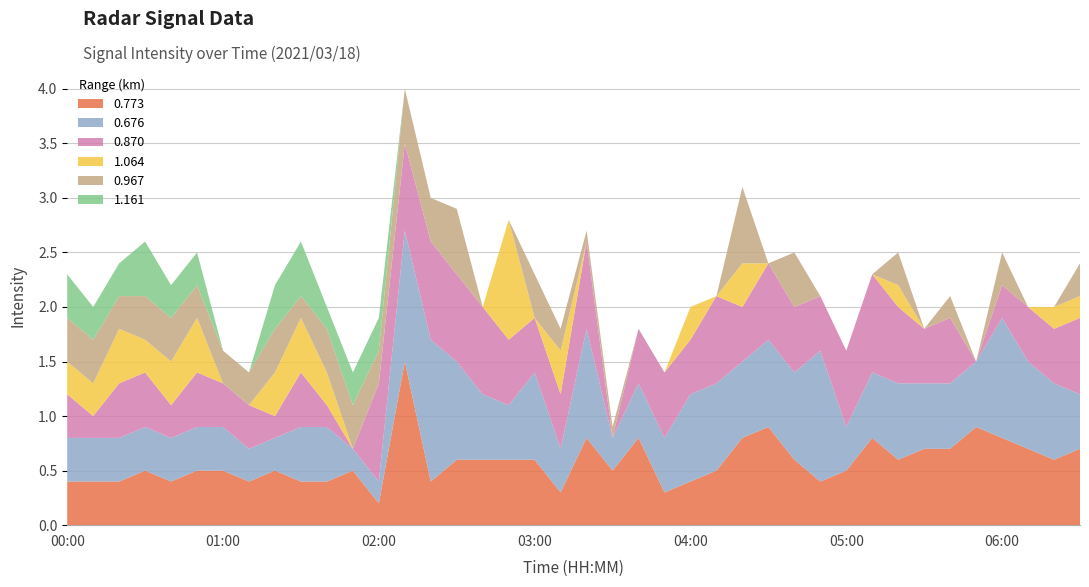

Reading left to right, what are all the values shown in this chart?

0.773: 00:00=0.4	00:10=0.4	00:20=0.4	00:30=0.5	00:40=0.4	00:50=0.5	01:00=0.5	01:10=0.4	01:20=0.5	01:30=0.4	01:40=0.4	01:50=0.5	02:00=0.2	02:10=1.5	02:20=0.4	02:30=0.6	02:40=0.6	02:50=0.6	03:00=0.6	03:10=0.3	03:20=0.8	03:30=0.5	03:40=0.8	03:50=0.3	04:00=0.4	04:10=0.5	04:20=0.8	04:30=0.9	04:40=0.6	04:50=0.4	05:00=0.5	05:10=0.8	05:20=0.6	05:30=0.7	05:40=0.7	05:50=0.9	06:00=0.8	06:10=0.7	06:20=0.6	06:30=0.7
0.676: 00:00=0.4	00:10=0.4	00:20=0.4	00:30=0.4	00:40=0.4	00:50=0.4	01:00=0.4	01:10=0.3	01:20=0.3	01:30=0.5	01:40=0.5	01:50=0.2	02:00=0.2	02:10=1.2	02:20=1.3	02:30=0.9	02:40=0.6	02:50=0.5	03:00=0.8	03:10=0.4	03:20=1.0	03:30=0.3	03:40=0.5	03:50=0.5	04:00=0.8	04:10=0.8	04:20=0.7	04:30=0.8	04:40=0.8	04:50=1.2	05:00=0.4	05:10=0.6	05:20=0.7	05:30=0.6	05:40=0.6	05:50=0.6	06:00=1.1	06:10=0.8	06:20=0.7	06:30=0.5
0.870: 00:00=0.4	00:10=0.2	00:20=0.5	00:30=0.5	00:40=0.3	00:50=0.5	01:00=0.4	01:10=0.4	01:20=0.2	01:30=0.5	01:40=0.2	01:50=0.0	02:00=0.9	02:10=0.8	02:20=0.9	02:30=0.8	02:40=0.8	02:50=0.6	03:00=0.5	03:10=0.5	03:20=0.8	03:30=0.0	03:40=0.5	03:50=0.6	04:00=0.5	04:10=0.8	04:20=0.5	04:30=0.7	04:40=0.6	04:50=0.5	05:00=0.7	05:10=0.9	05:20=0.7	05:30=0.5	05:40=0.6	05:50=0.0	06:00=0.3	06:10=0.5	06:20=0.5	06:30=0.7
1.064: 00:00=0.3	00:10=0.3	00:20=0.5	00:30=0.3	00:40=0.4	00:50=0.5	01:00=0.0	01:10=0.0	01:20=0.4	01:30=0.5	01:40=0.3	01:50=0.0	02:00=0.0	02:10=0.0	02:20=0.0	02:30=0.0	02:40=0.0	02:50=1.1	03:00=0.0	03:10=0.4	03:20=0.0	03:30=0.0	03:40=0.0	03:50=0.0	04:00=0.3	04:10=0.0	04:20=0.4	04:30=0.0	04:40=0.0	04:50=0.0	05:00=0.0	05:10=0.0	05:20=0.2	05:30=0.0	05:40=0.0	05:50=0.0	06:00=0.0	06:10=0.0	06:20=0.2	06:30=0.2
0.967: 00:00=0.4	00:10=0.4	00:20=0.3	00:30=0.4	00:40=0.4	00:50=0.3	01:00=0.3	01:10=0.3	01:20=0.4	01:30=0.2	01:40=0.4	01:50=0.4	02:00=0.3	02:10=0.5	02:20=0.4	02:30=0.6	02:40=0.0	02:50=0.0	03:00=0.4	03:10=0.2	03:20=0.1	03:30=0.1	03:40=0.0	03:50=0.0	04:00=0.0	04:10=0.0	04:20=0.7	04:30=0.0	04:40=0.5	04:50=0.0	05:00=0.0	05:10=0.0	05:20=0.3	05:30=0.0	05:40=0.2	05:50=0.0	06:00=0.3	06:10=0.0	06:20=0.0	06:30=0.3
1.161: 00:00=0.4	00:10=0.3	00:20=0.3	00:30=0.5	00:40=0.3	00:50=0.3	01:00=0.0	01:10=0.0	01:20=0.4	01:30=0.5	01:40=0.2	01:50=0.3	02:00=0.3	02:10=0.0	02:20=0.0	02:30=0.0	02:40=0.0	02:50=0.0	03:00=0.0	03:10=0.0	03:20=0.0	03:30=0.0	03:40=0.0	03:50=0.0	04:00=0.0	04:10=0.0	04:20=0.0	04:30=0.0	04:40=0.0	04:50=0.0	05:00=0.0	05:10=0.0	05:20=0.0	05:30=0.0	05:40=0.0	05:50=0.0	06:00=0.0	06:10=0.0	06:20=0.0	06:30=0.0